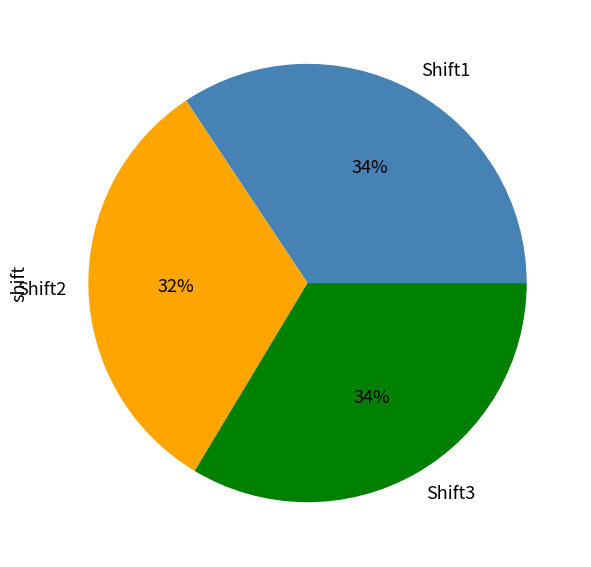

How many slices are in this pie chart?

3